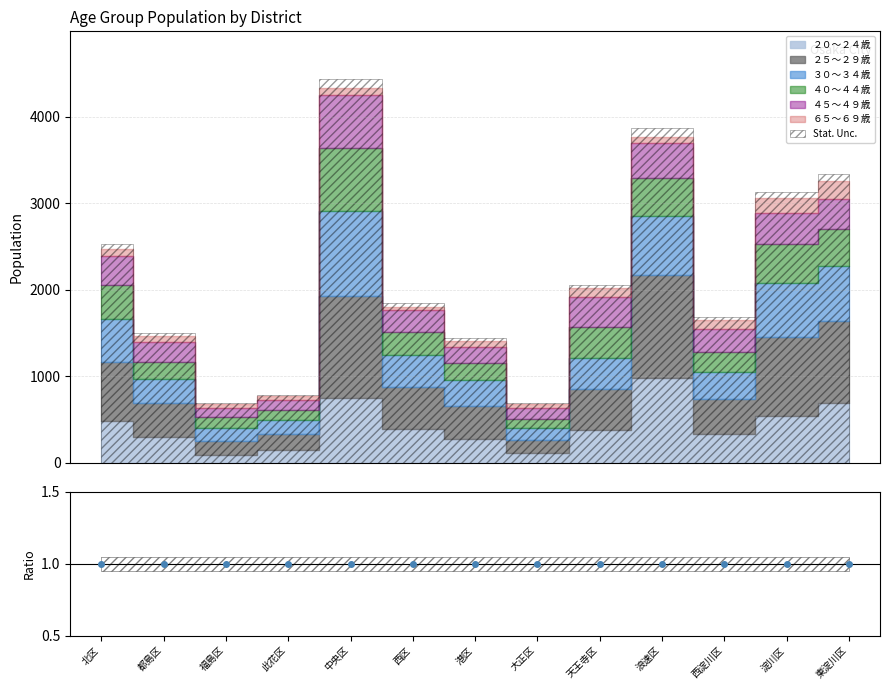

Count the number of categories in the chart.

13